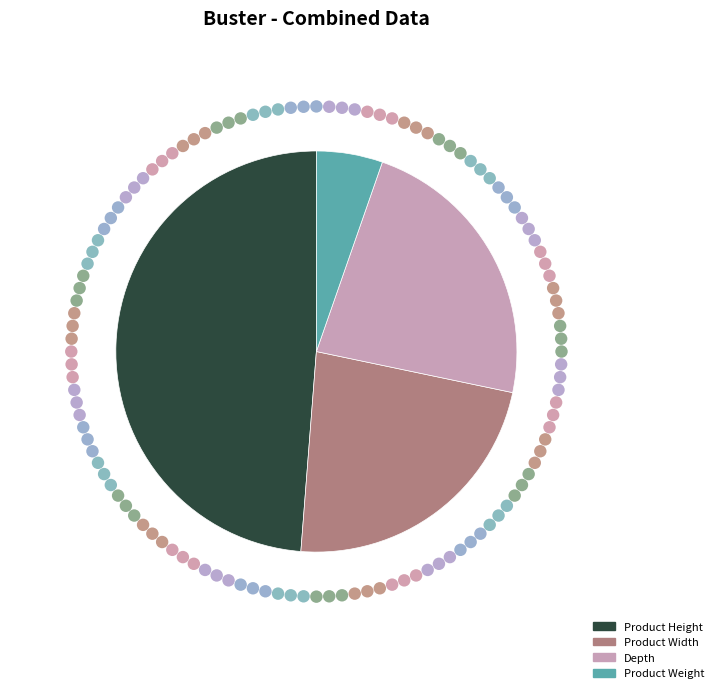

Is Product Width the majority of the pie?

No